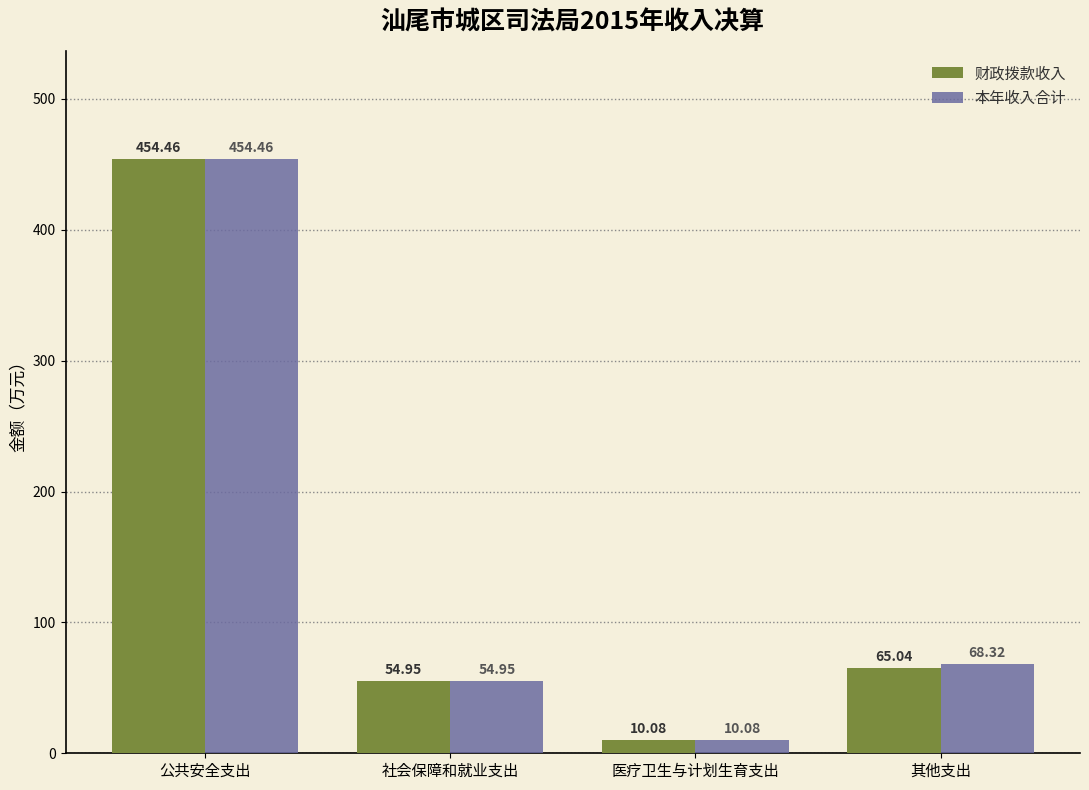

Does the chart contain any negative values?

No